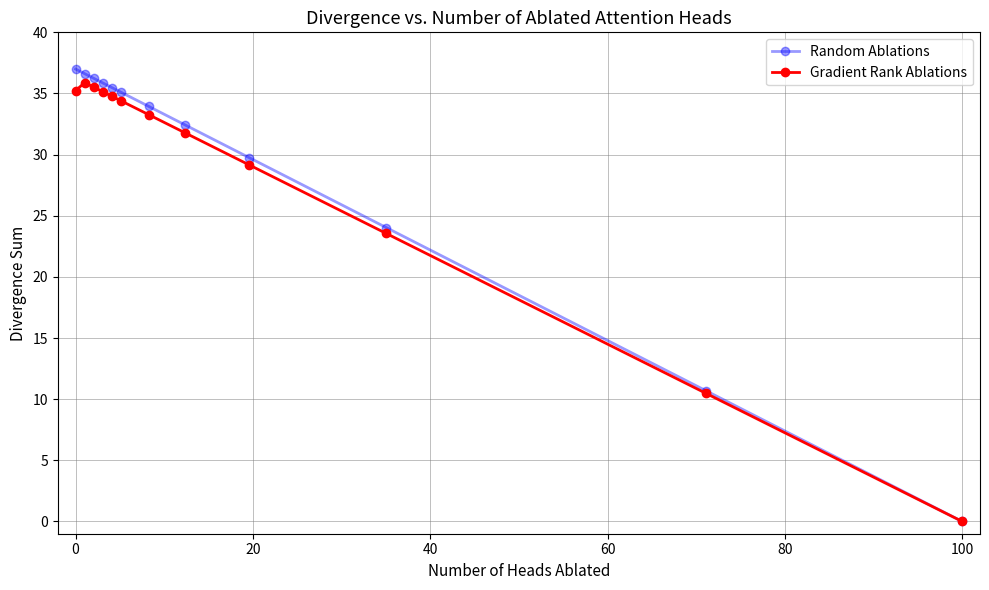

What is the value of the Gradient Rank Ablations point at the 2nd from the left?

35.9